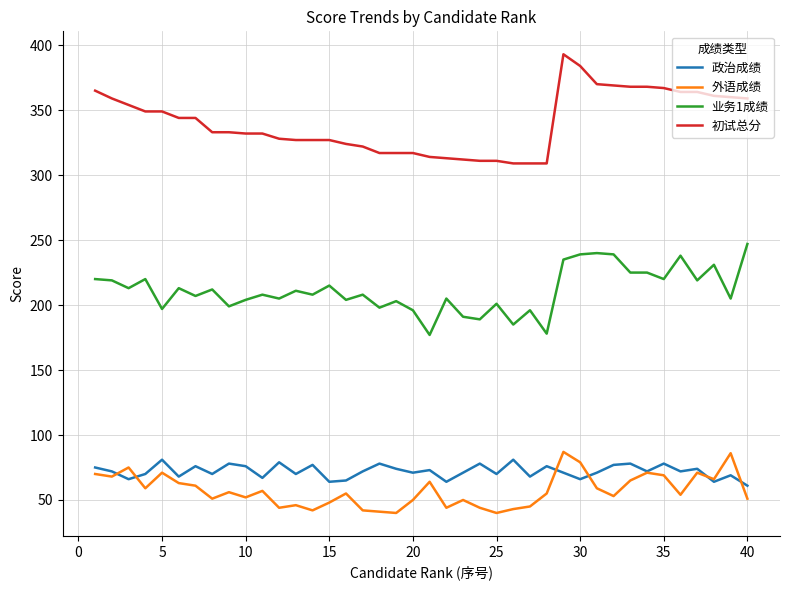

What is the highest value of the 初试总分 series?

393